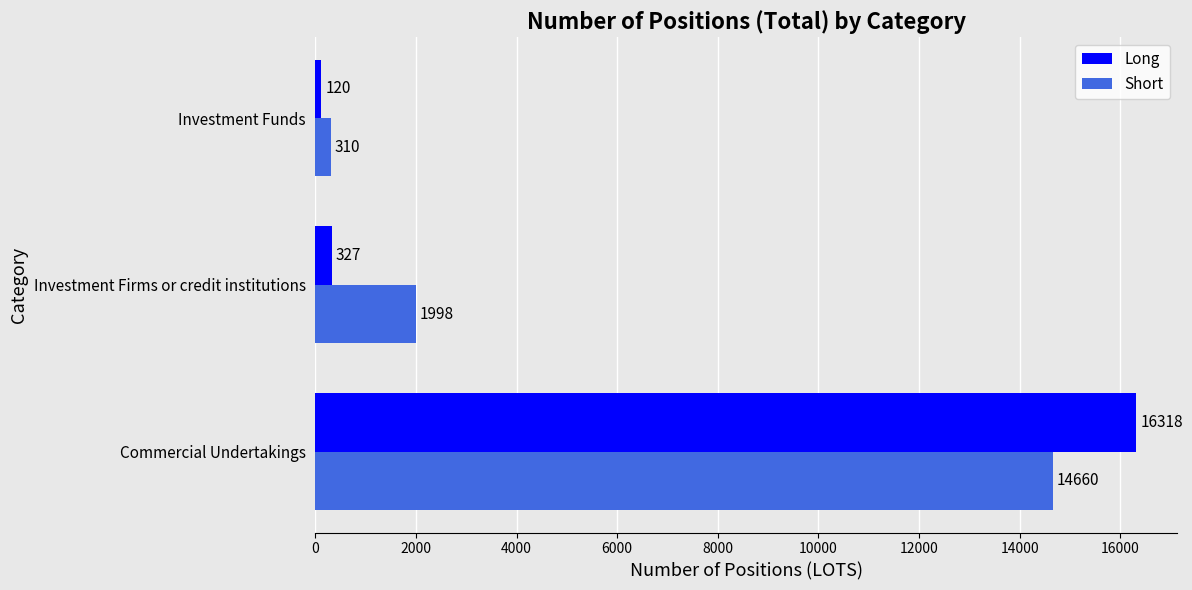

How many Short values are between 310 and 14660?

3